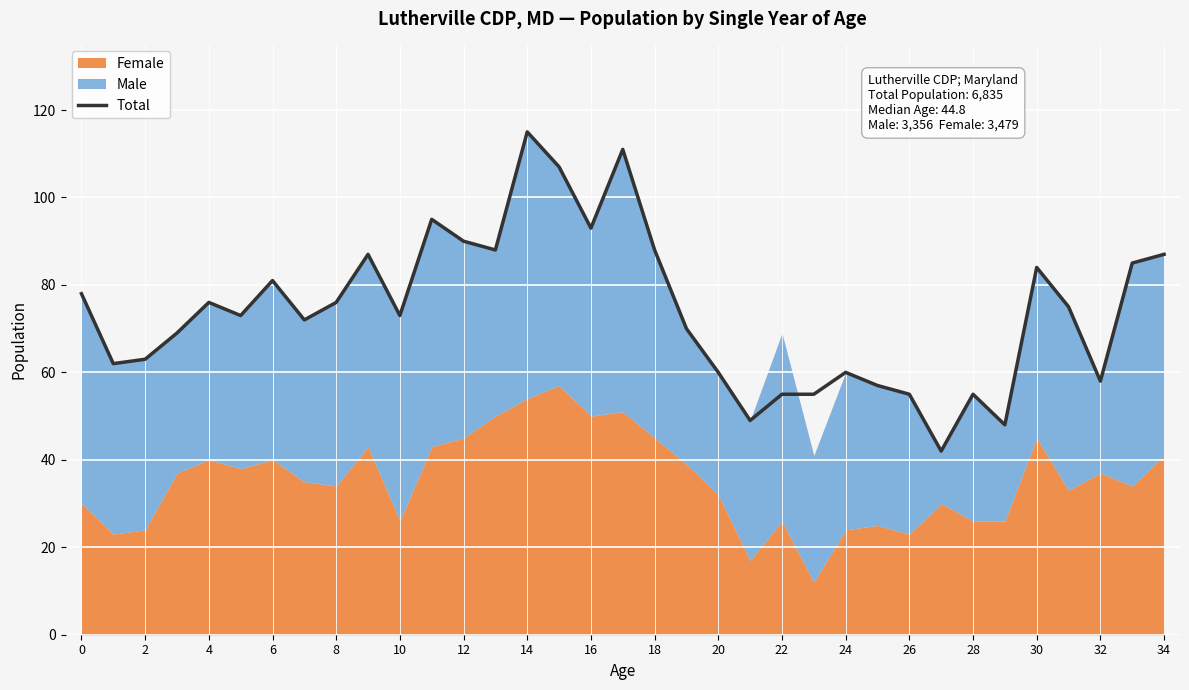

What is the lowest value of the Total series?

42